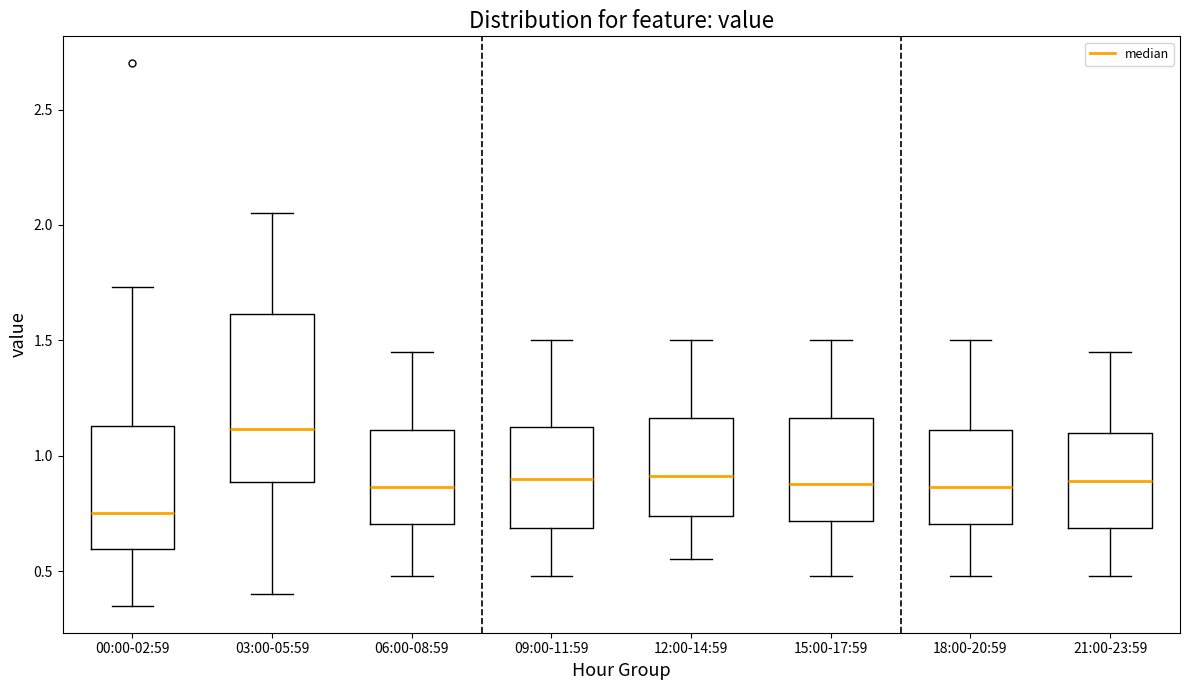

Which box has the highest median line?

03:00-05:59